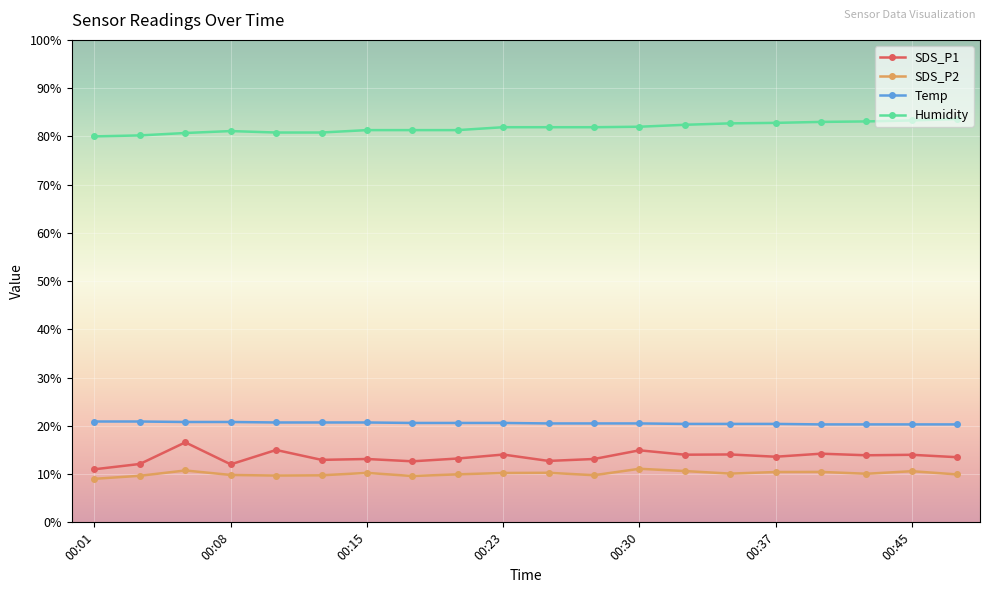

True or false: Humidity and Temp cross at least once.

False